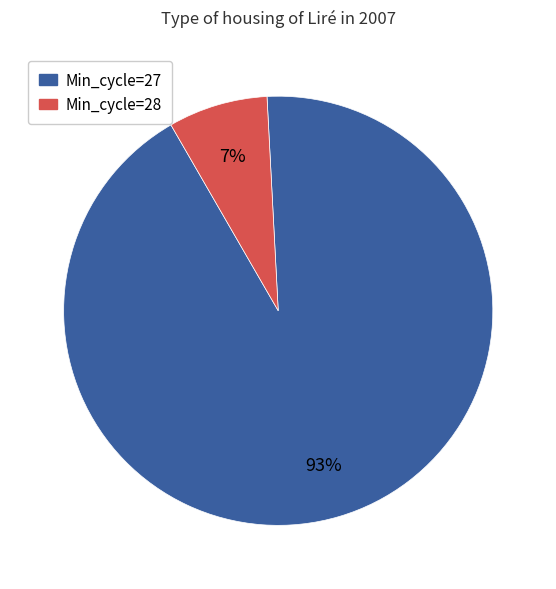

Is there a majority slice in this chart?

Yes